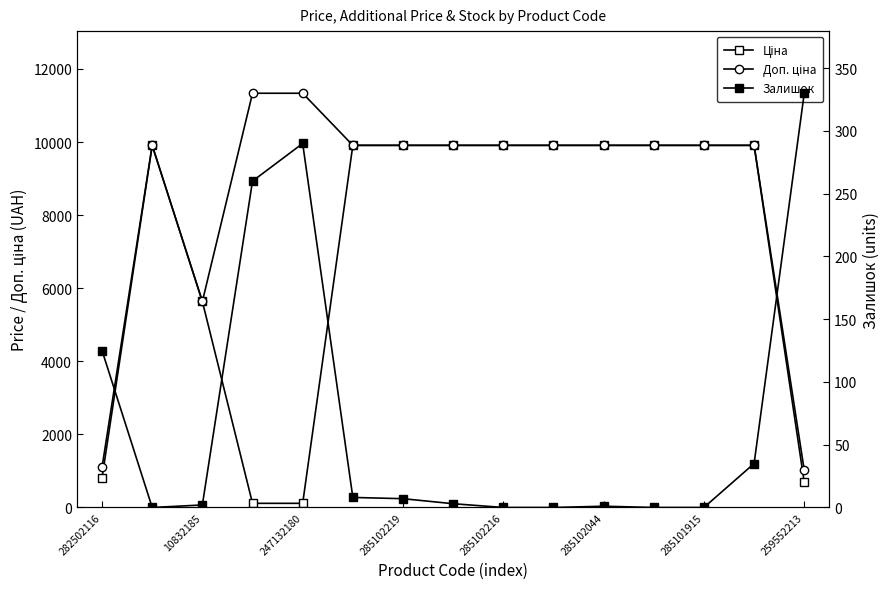

What is the value of the Залишок point at the 1st from the left?

125.0